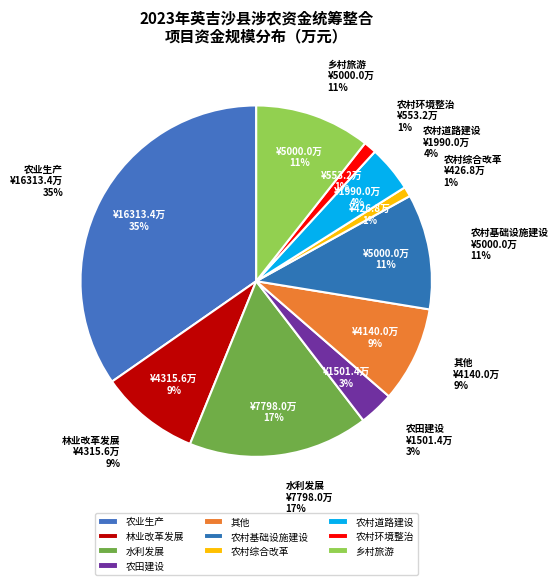

To the nearest percent, what is the average slice percentage?

10%